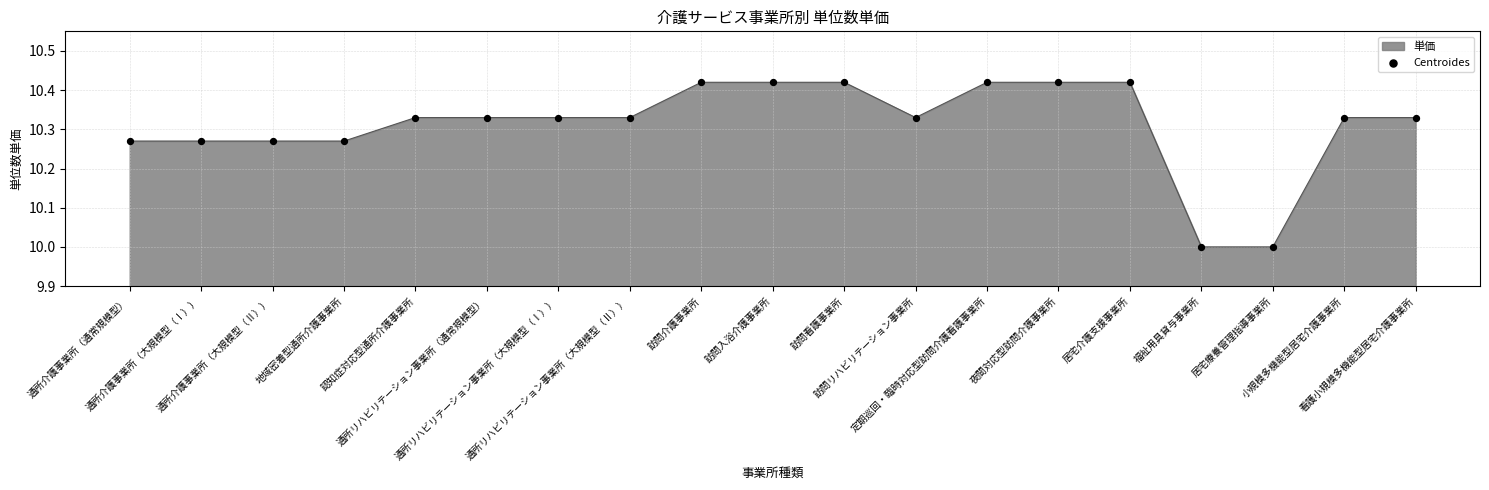

Which has a higher value, 訪問介護事業所 or 地域密着型通所介護事業所?

訪問介護事業所